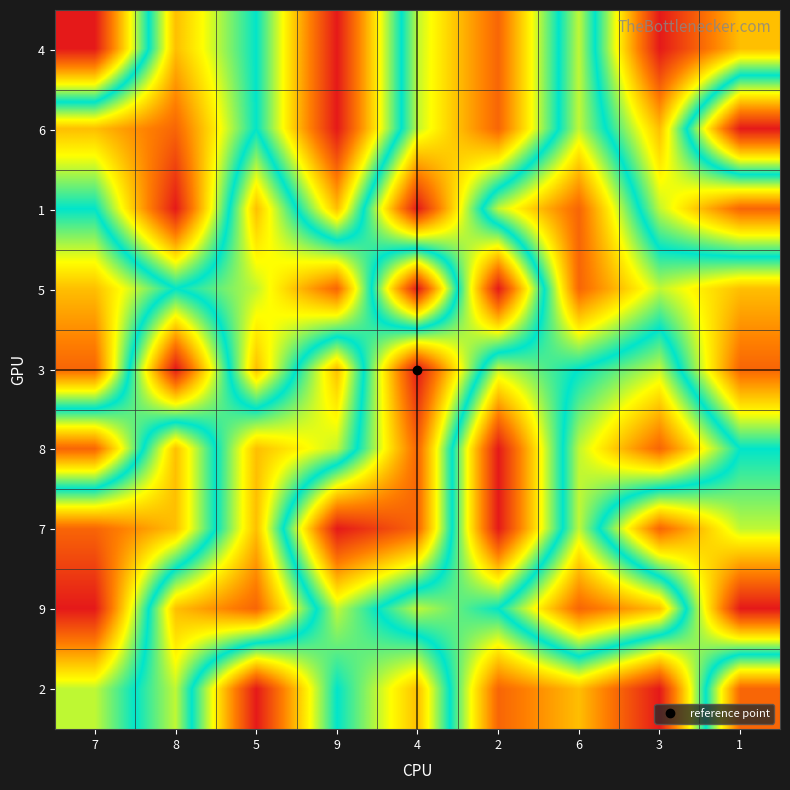

Which category has the highest value across all series?

9